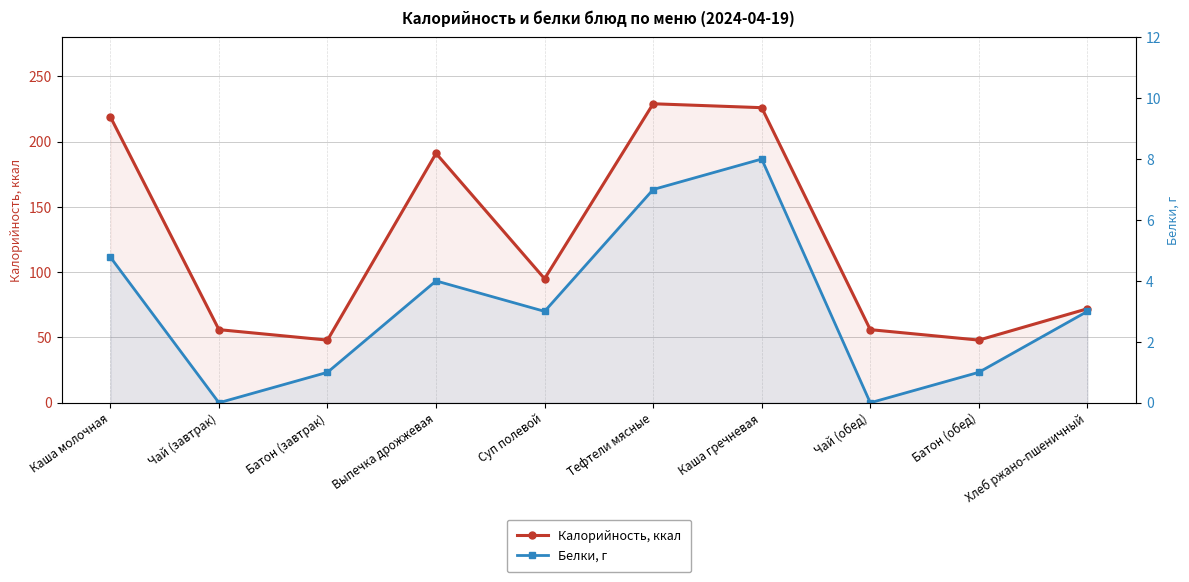

True or false: Калорийность, ккал and Белки, г intersect in this chart.

False